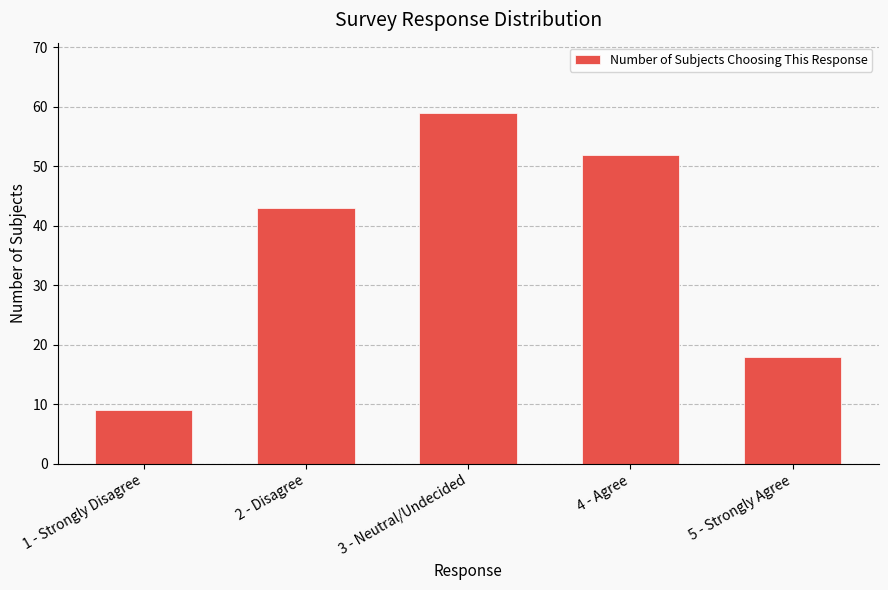

Where is the data nearest to the value 34?

2 - Disagree